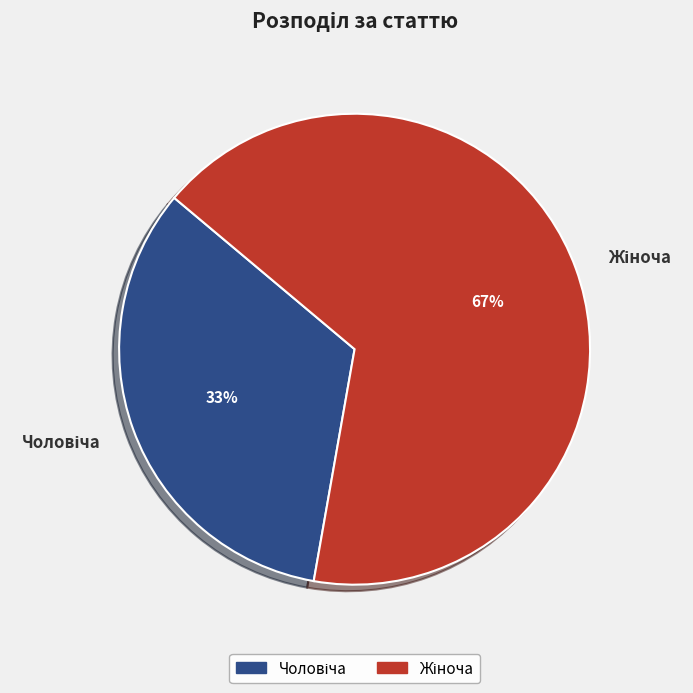

To the nearest percent, what is the average slice percentage?

50%